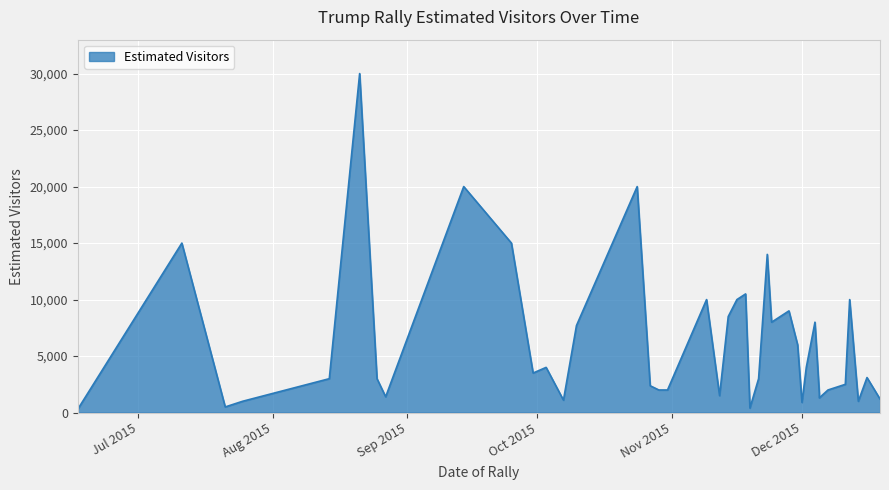

What is the sum of the values at 2015-11-12 and 2015-12-19?

2700